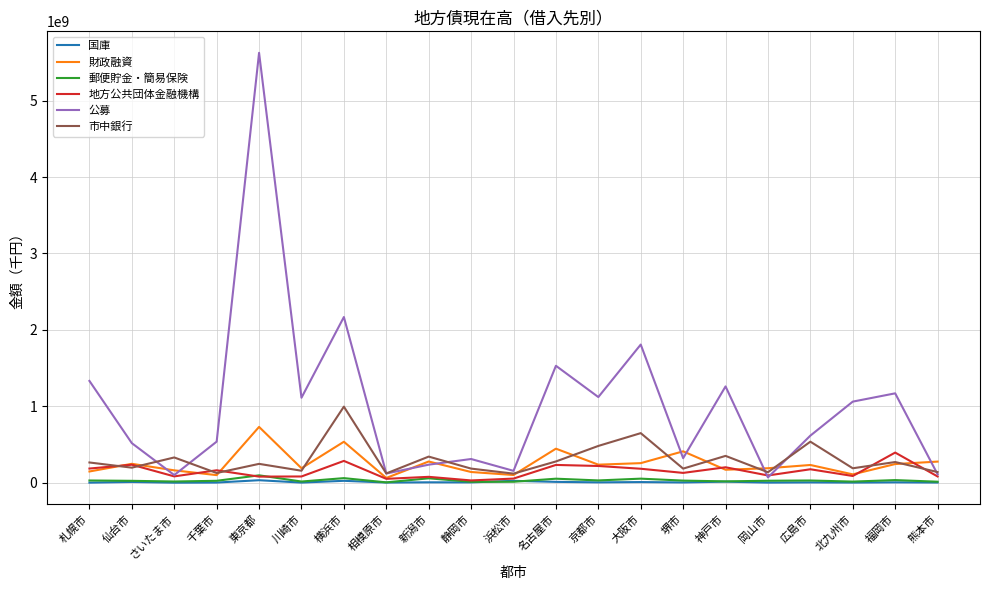

The value of 公募 at 東京都 is 7442957035. True or false?

False